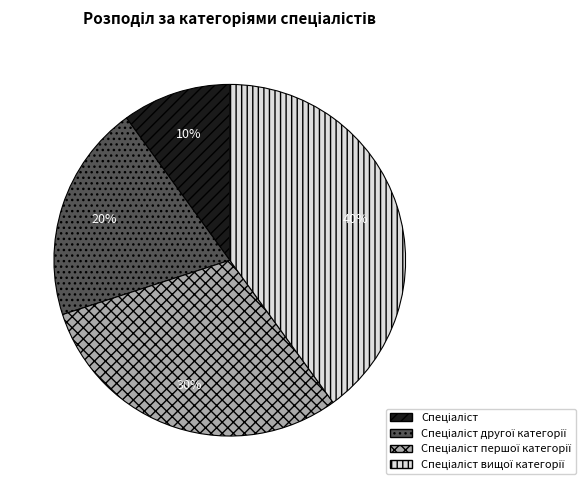

Is there a majority slice in this chart?

No